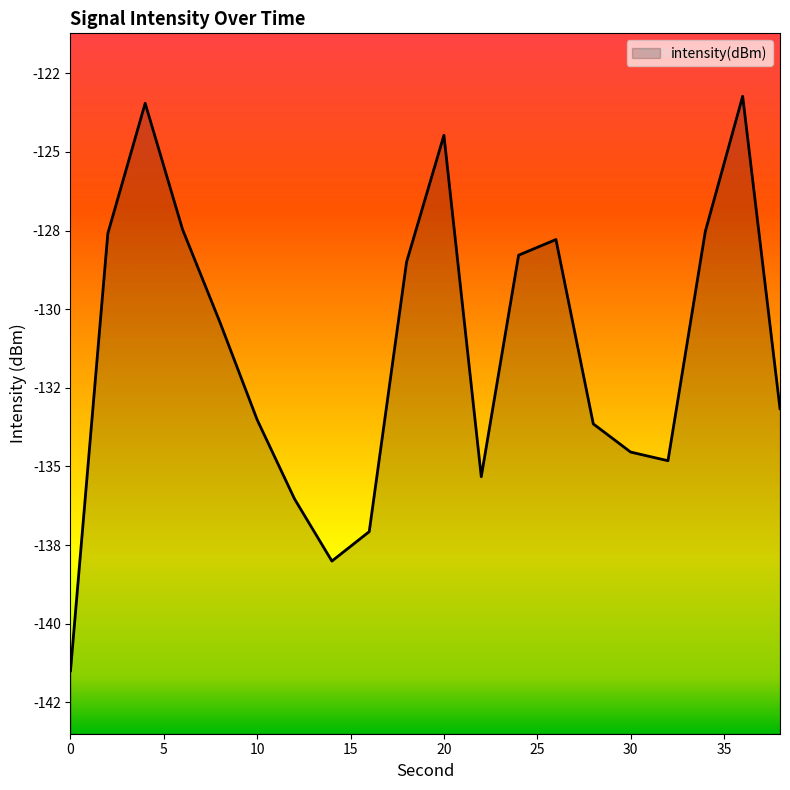

What is the value of the 11th point from the left?

-124.5